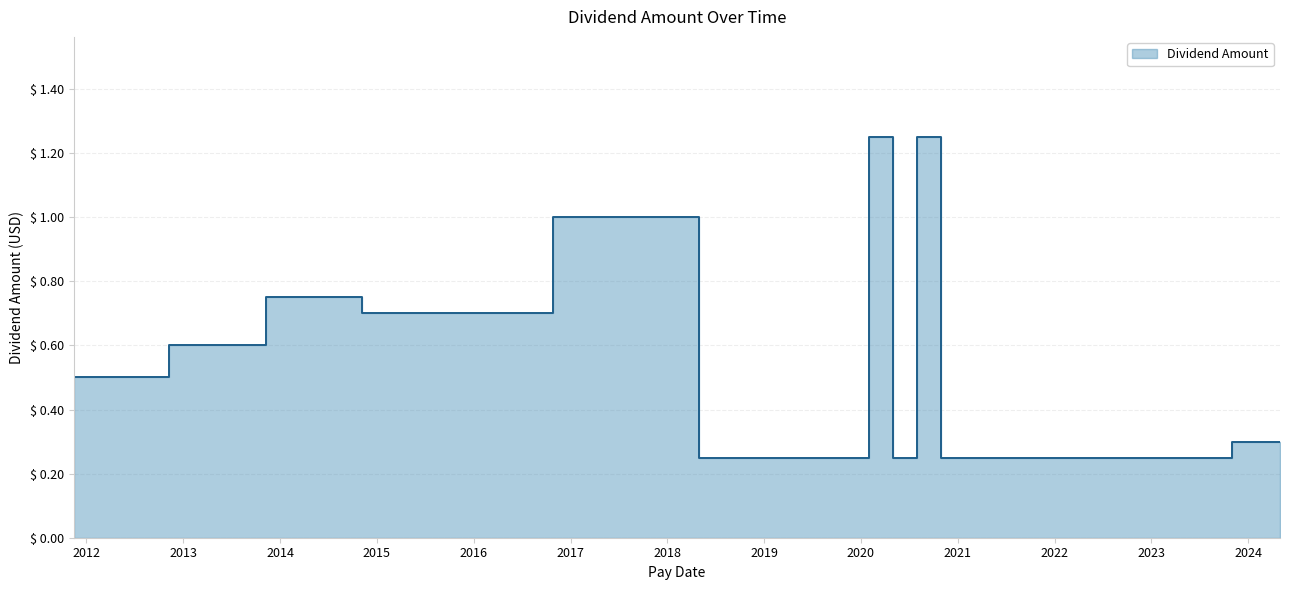

What is the difference between the maximum and second lowest values?

1.0